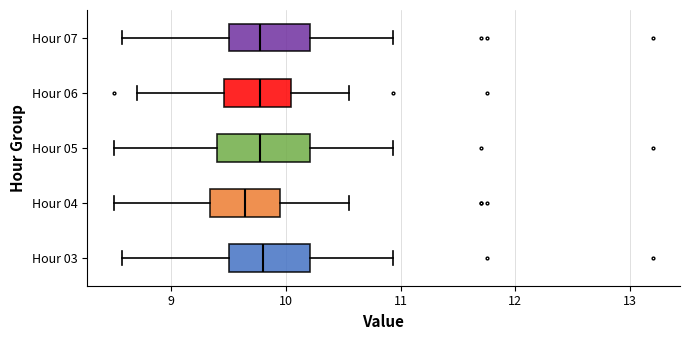

Reading bottom to top, read every box against the x-axis: the position of its median line, the range the box covers, and the ends of its whiskers. The values are not printed on the chart, so give them approximately, as read against the axis.

Hour 03: median 9.8, box 9.5 to 10.2, whiskers 8.6 to 10.9
Hour 04: median 9.6, box 9.3 to 9.9, whiskers 8.5 to 10.6
Hour 05: median 9.8, box 9.4 to 10.2, whiskers 8.5 to 10.9
Hour 06: median 9.8, box 9.5 to 10.0, whiskers 8.7 to 10.6
Hour 07: median 9.8, box 9.5 to 10.2, whiskers 8.6 to 10.9